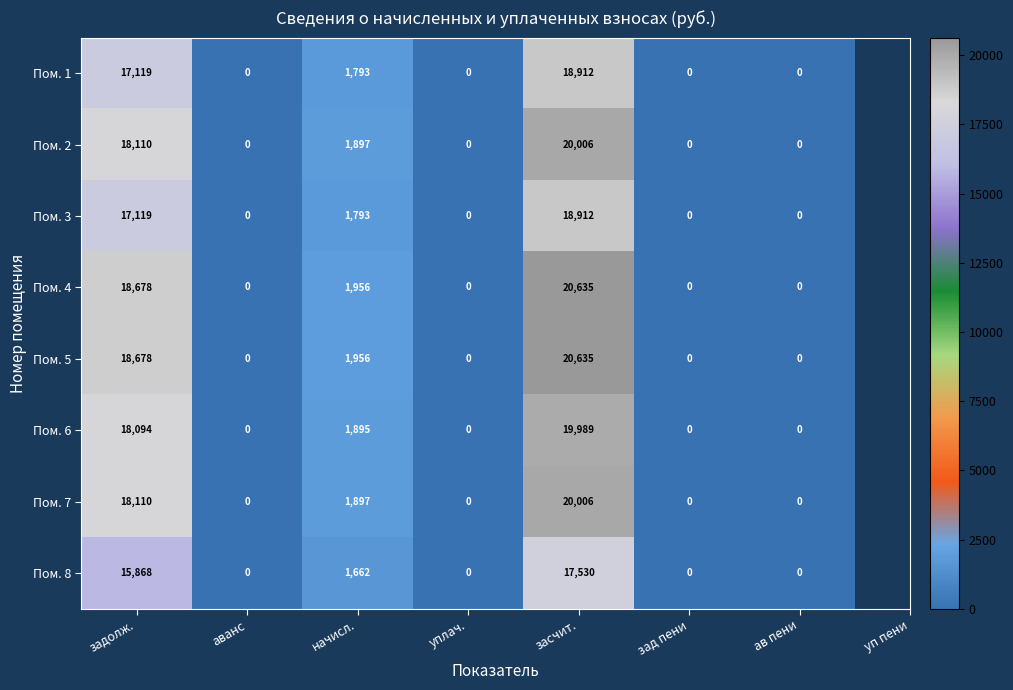

How many series are shown in this chart?

8